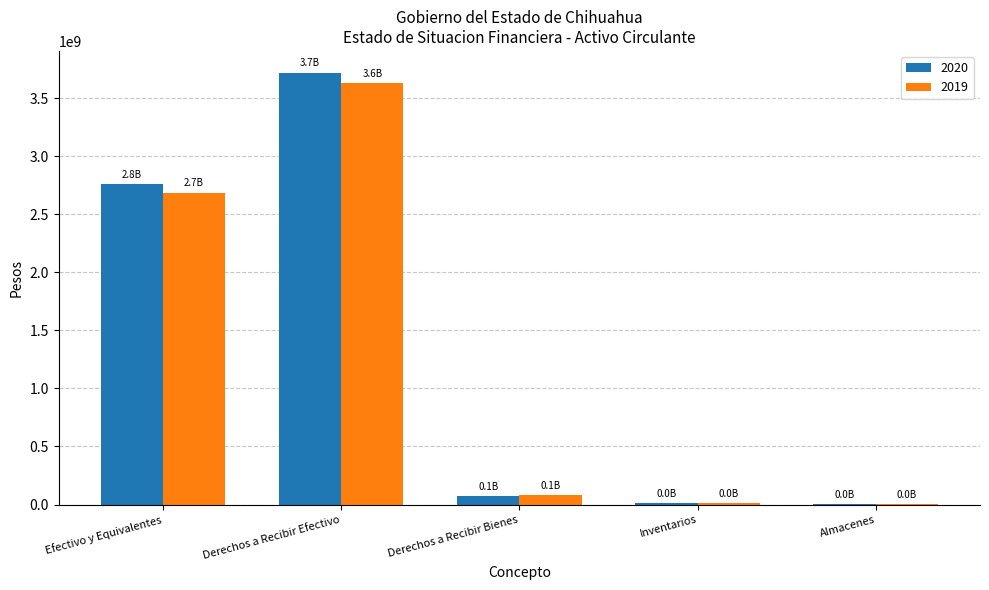

What is the total value across all series at Inventarios?

18969644